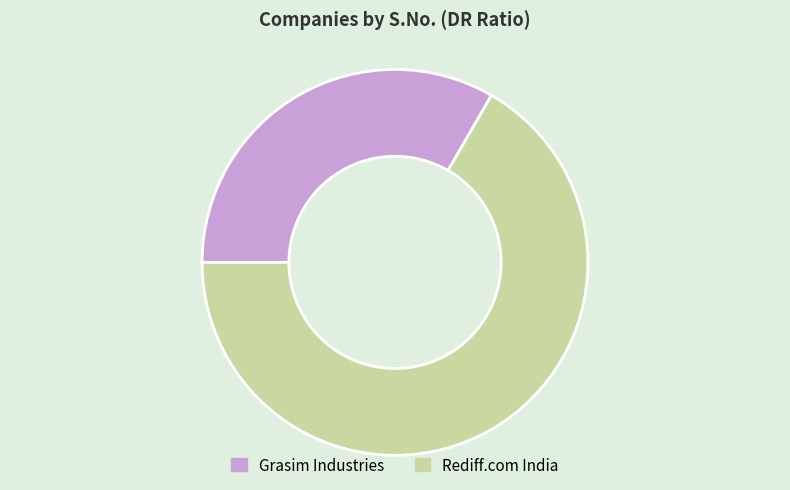

Rank the categories by value from lowest to highest.

Grasim Industries, Rediff.com India